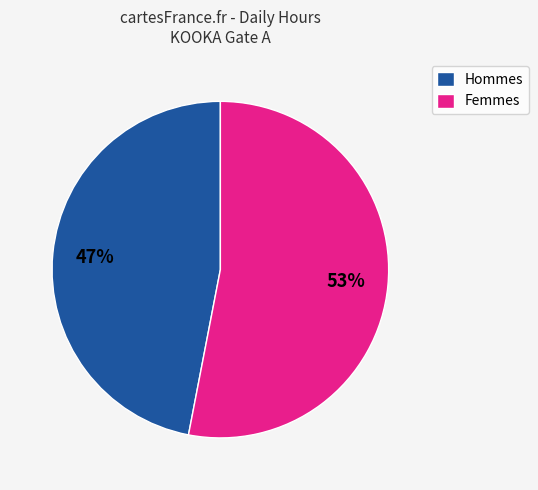

How many segments does this pie chart have?

2